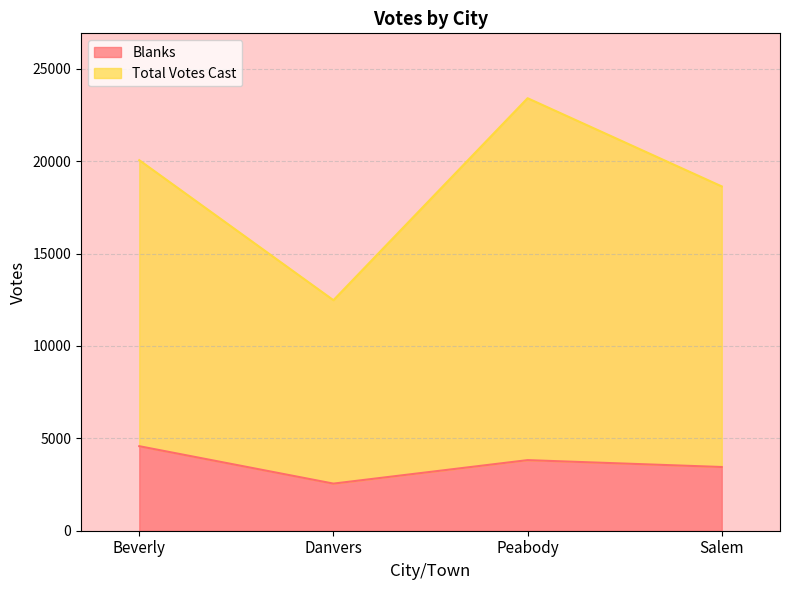

What is the lowest value of the Total Votes Cast series?

12478